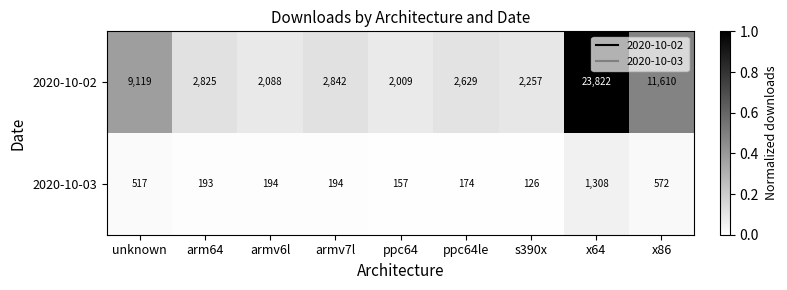

Read the 2020-10-02 value at ppc64.

2009